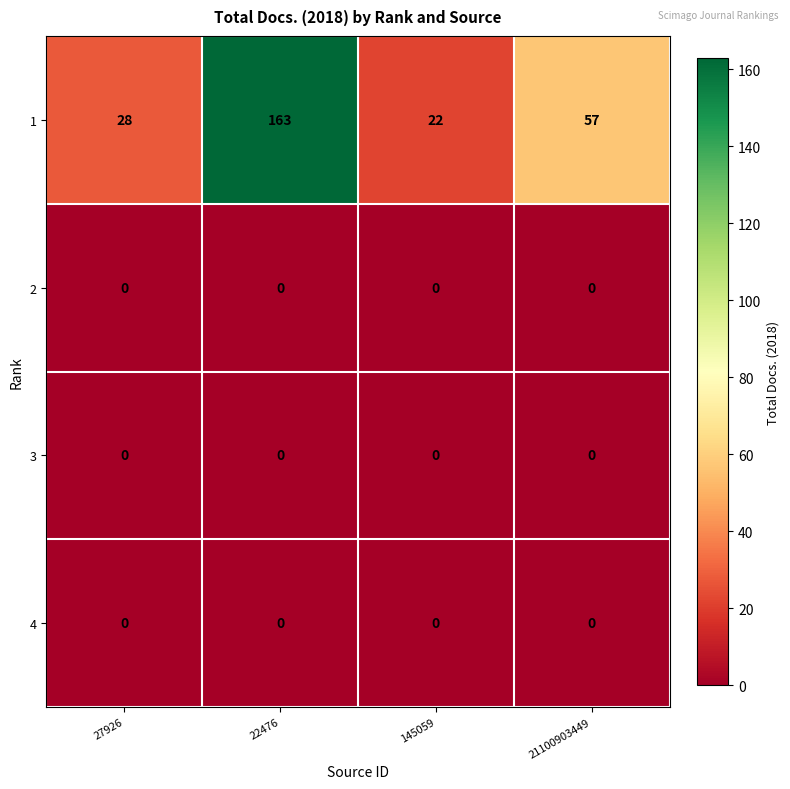

The value of 4 at 21100903449 is 0. True or false?

True